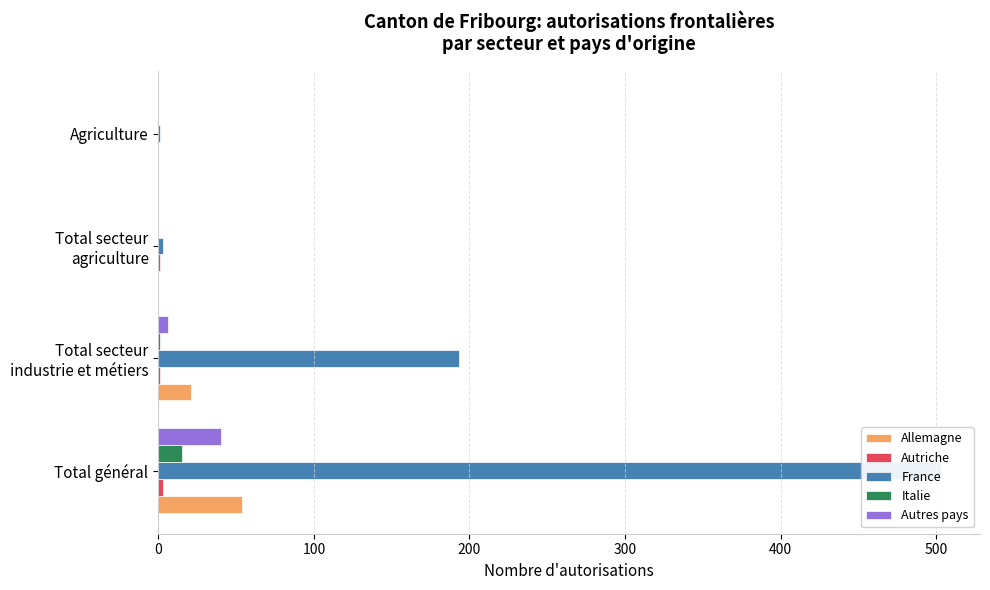

Does the chart contain stacked bars?

No